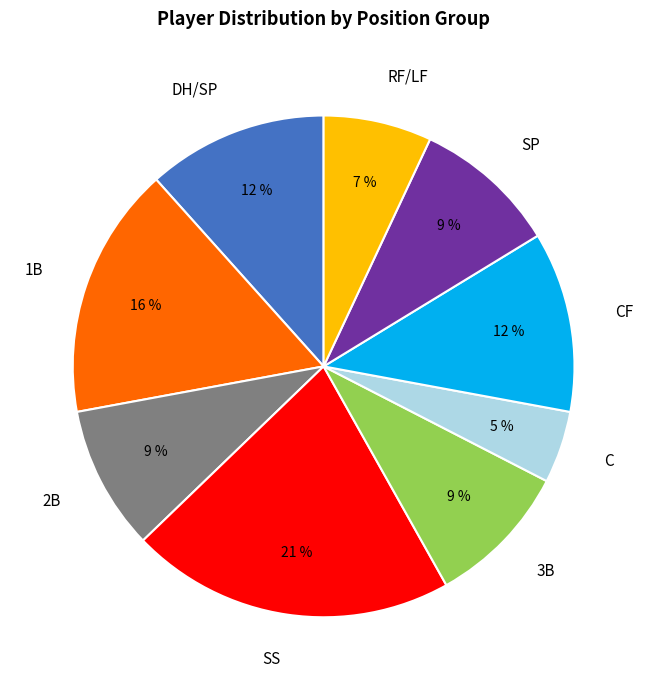

Is there a majority slice in this chart?

No